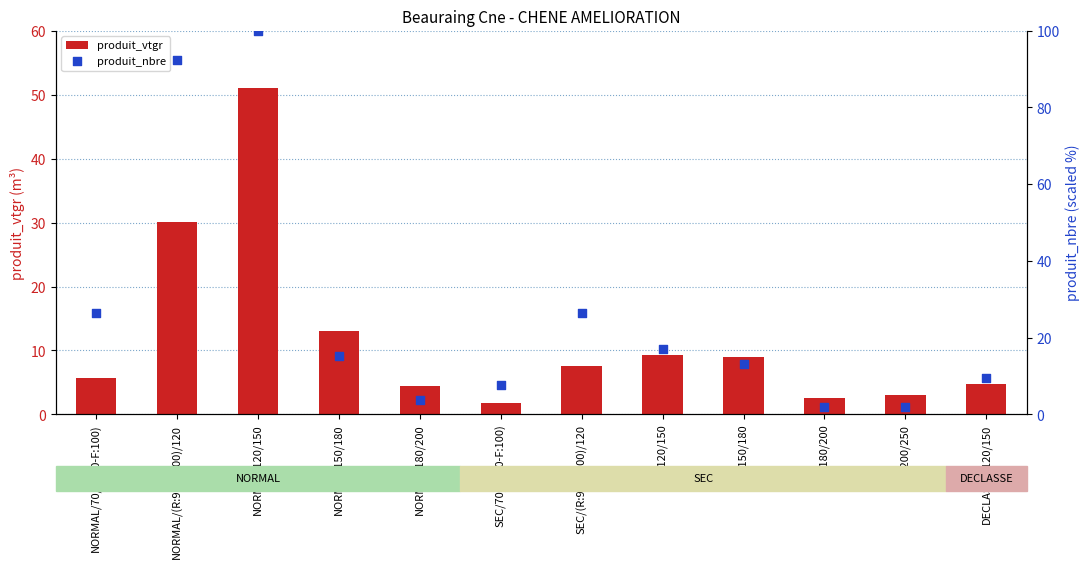

What are all the series names shown in the legend?

produit_vtgr, produit_nbre